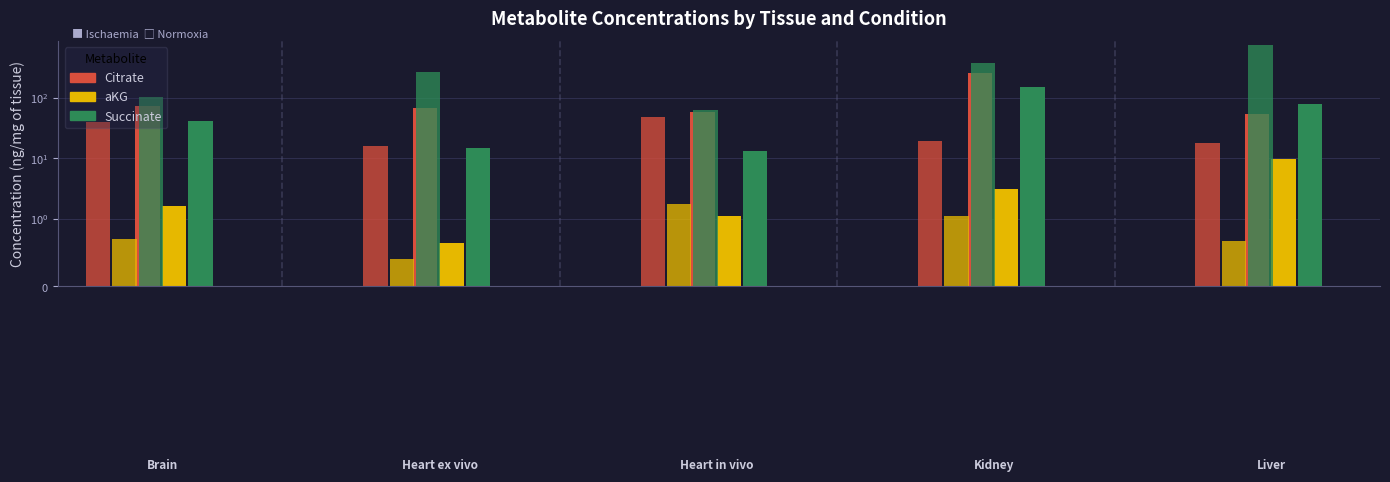

How many values in the aKG series exceed 1?

6